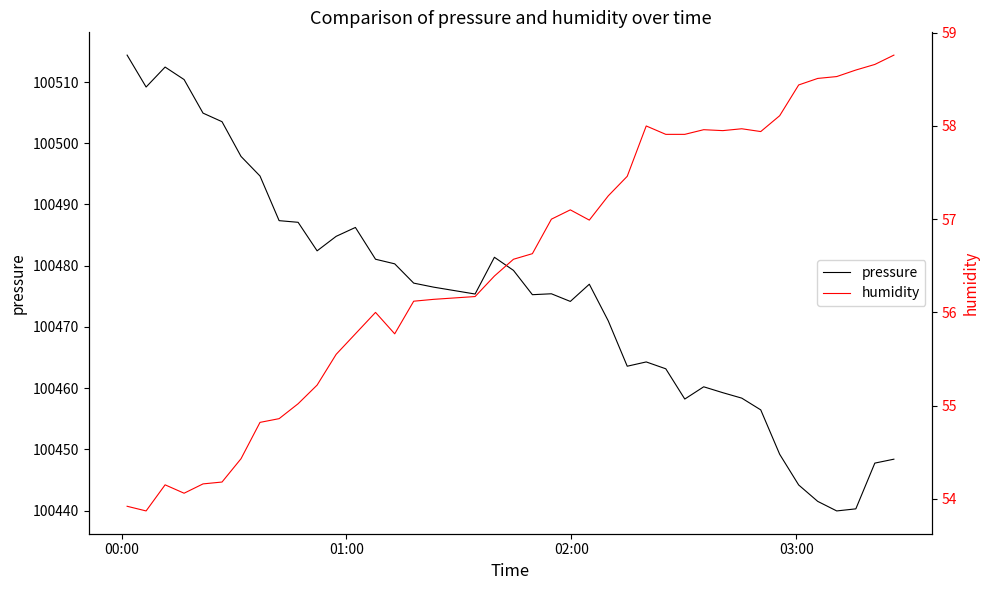

What is the greatest value displayed?

100514.4